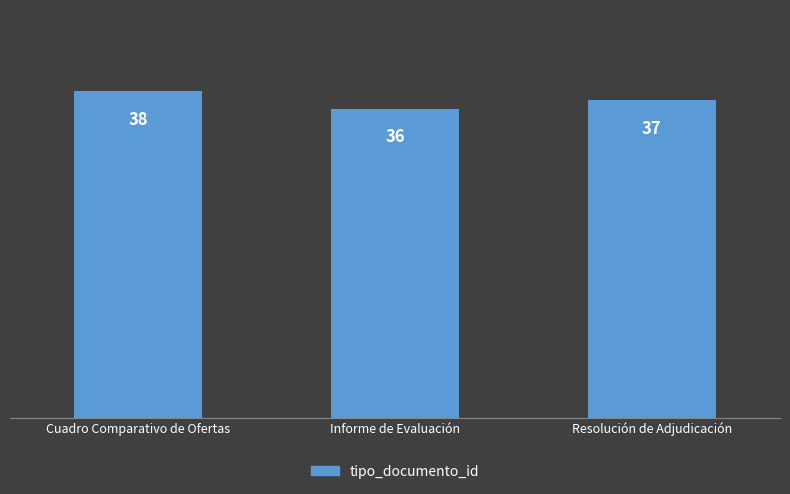

Reading right to left, what are all the values shown in this chart?

Resolución de Adjudicación=37	Informe de Evaluación=36	Cuadro Comparativo de Ofertas=38